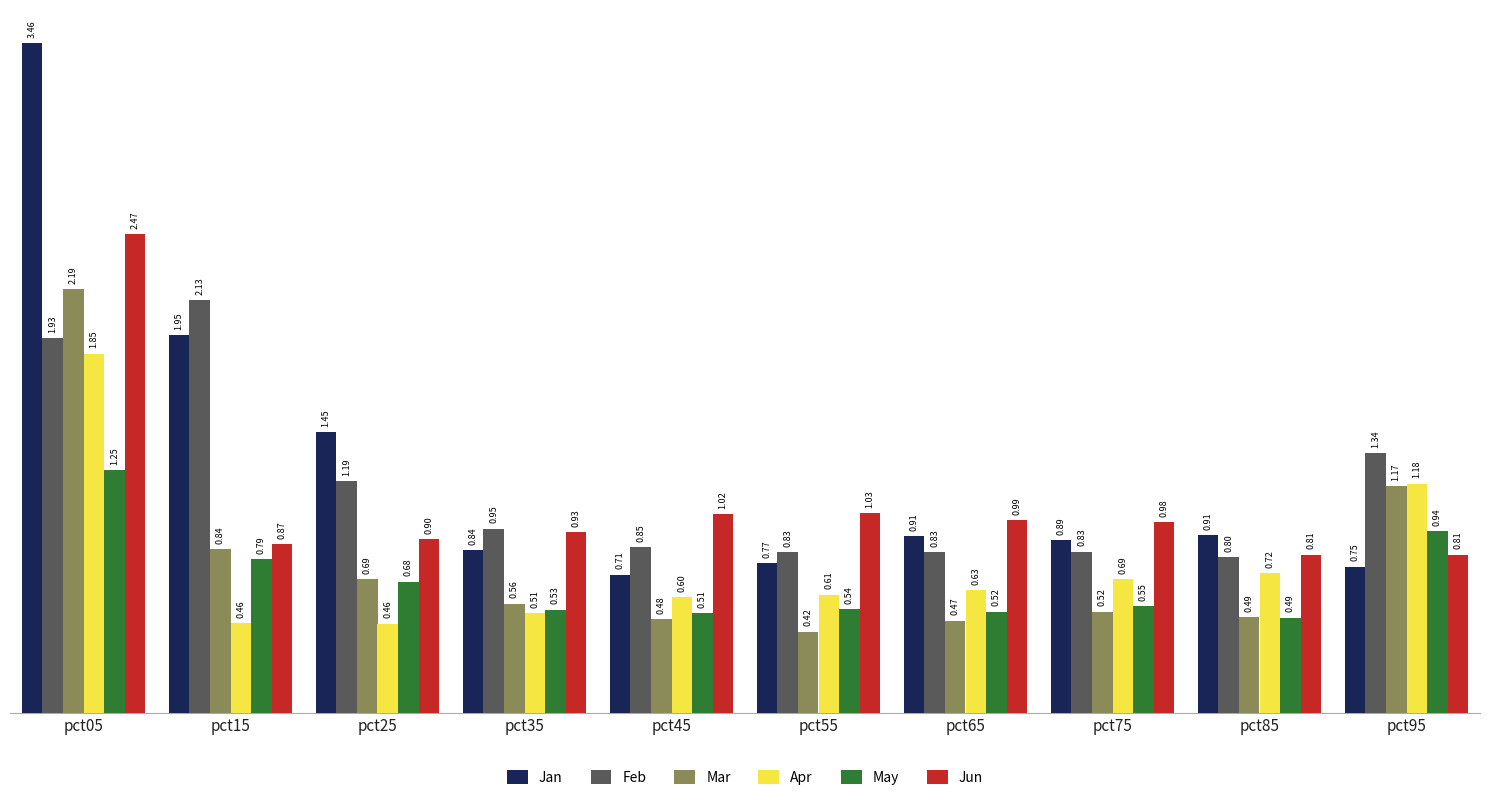

How many bars are there in each group?

6